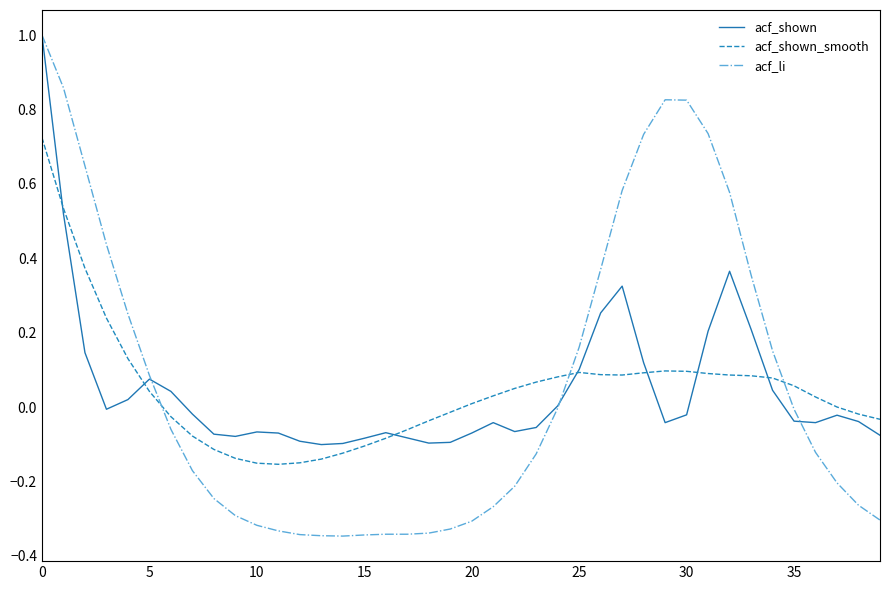

Which series has the largest range (max minus min)?

acf_li